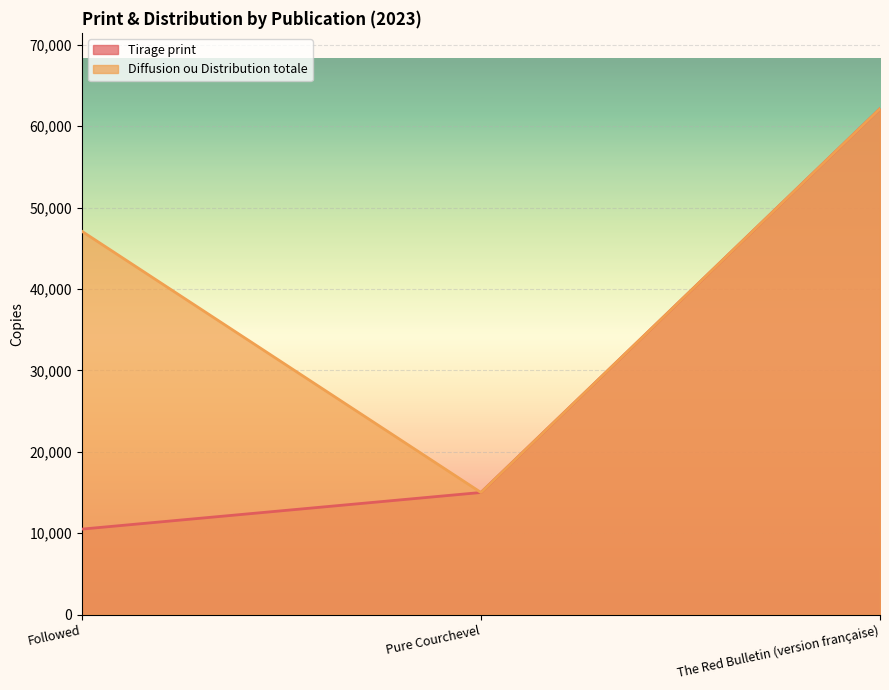

What is the lowest value of the Tirage print series?

10500